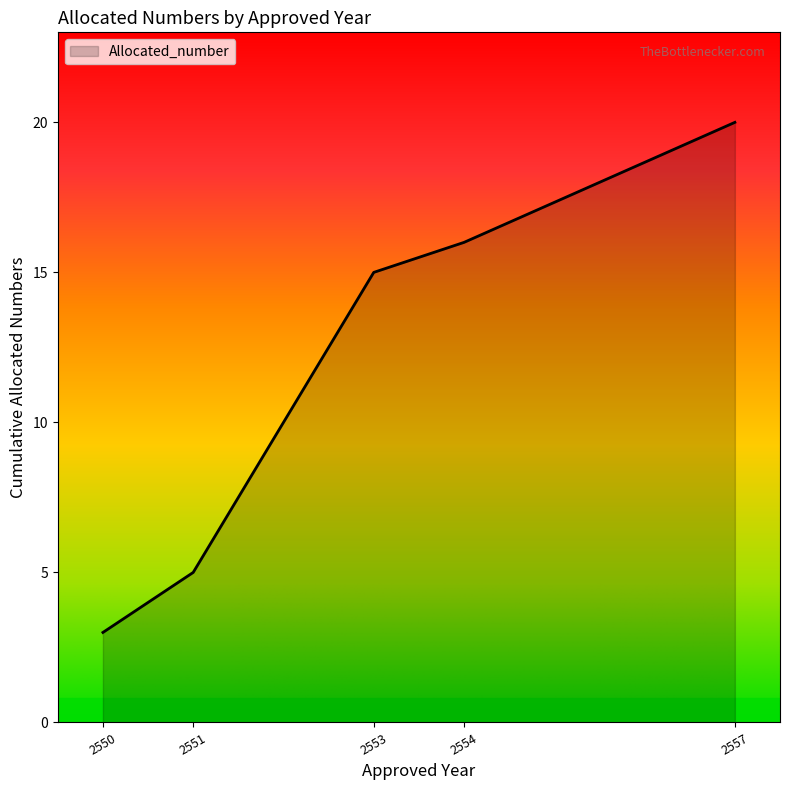

Where is the data nearest to the value 11?

2553